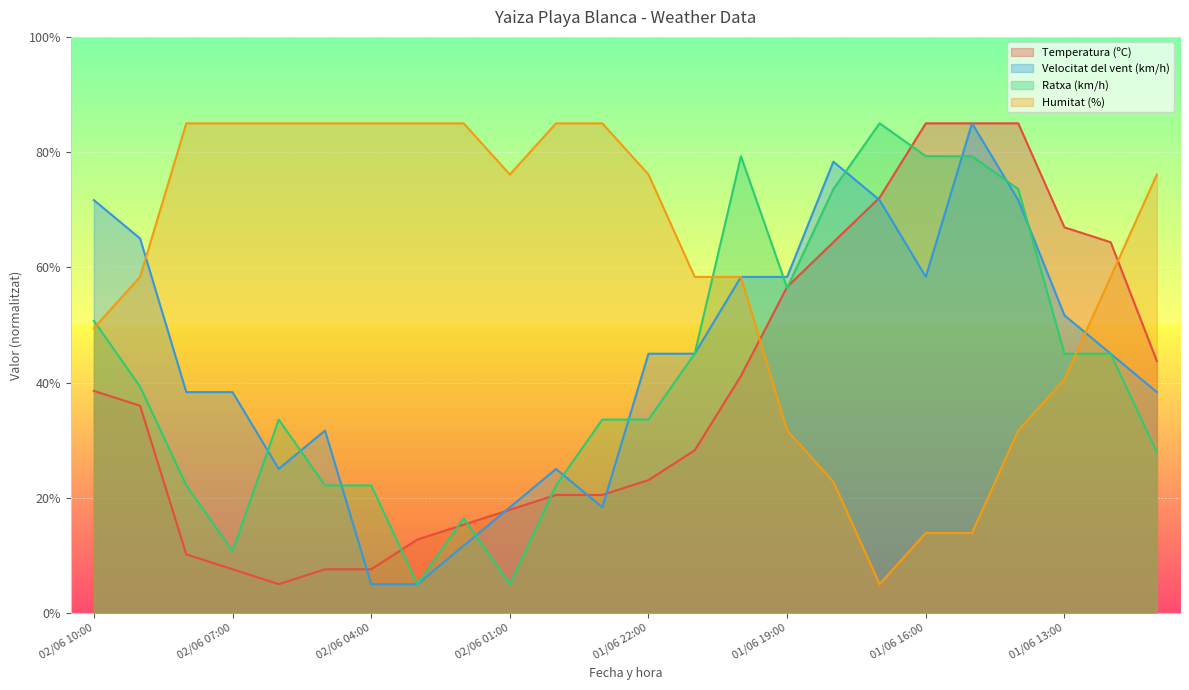

True or false: Ratxa (km/h) and Temperatura (ºC) intersect in this chart.

True